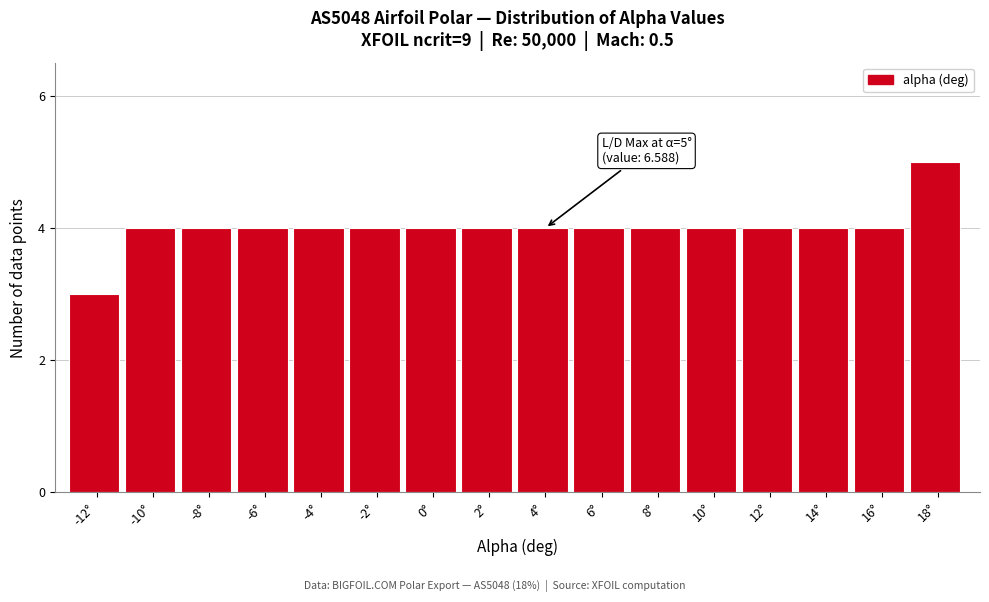

Reading left to right, transcribe all the data shown in this chart.

-12°=3	-10°=4	-8°=4	-6°=4	-4°=4	-2°=4	0°=4	2°=4	4°=4	6°=4	8°=4	10°=4	12°=4	14°=4	16°=4	18°=5